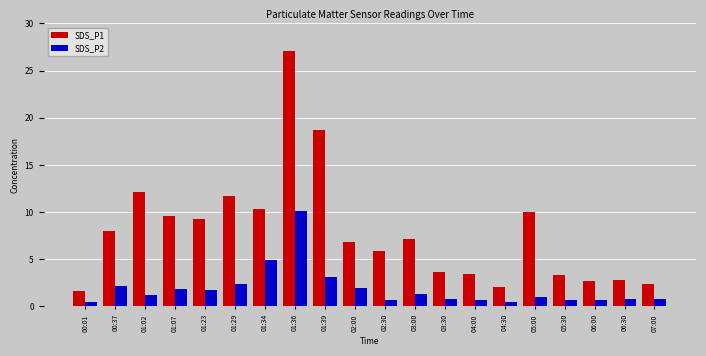

What is the difference between the highest and lowest values at 07:00?

1.6